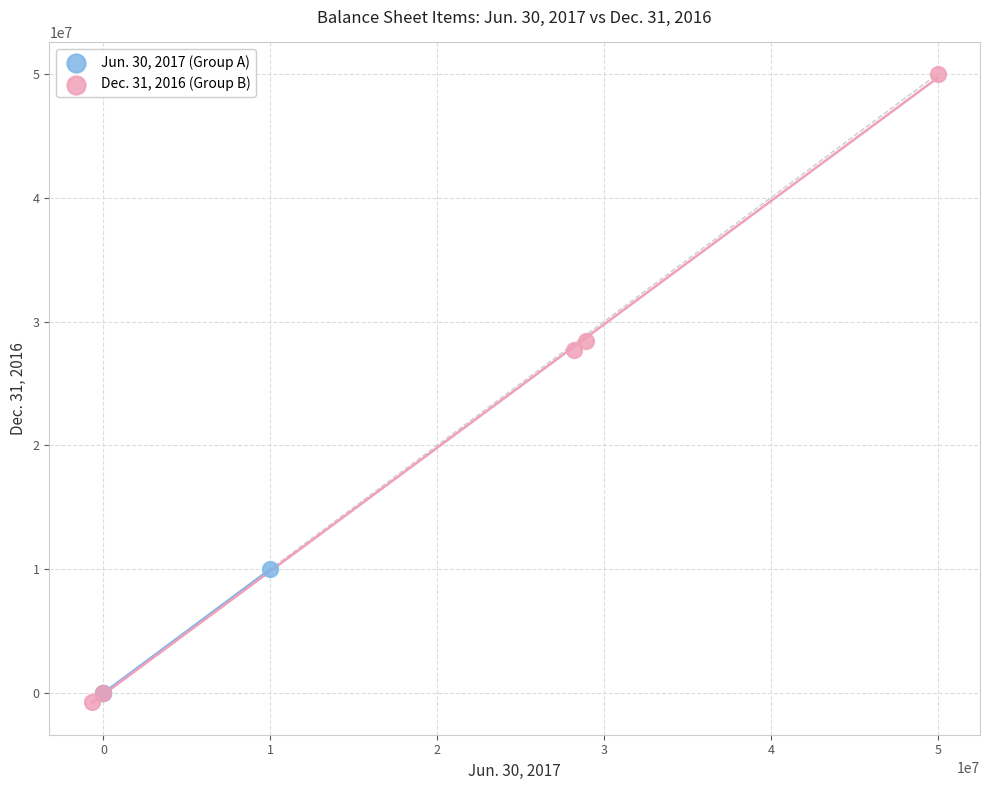

Which series contains the lowest Y value?

Dec. 31, 2016 (Group B)